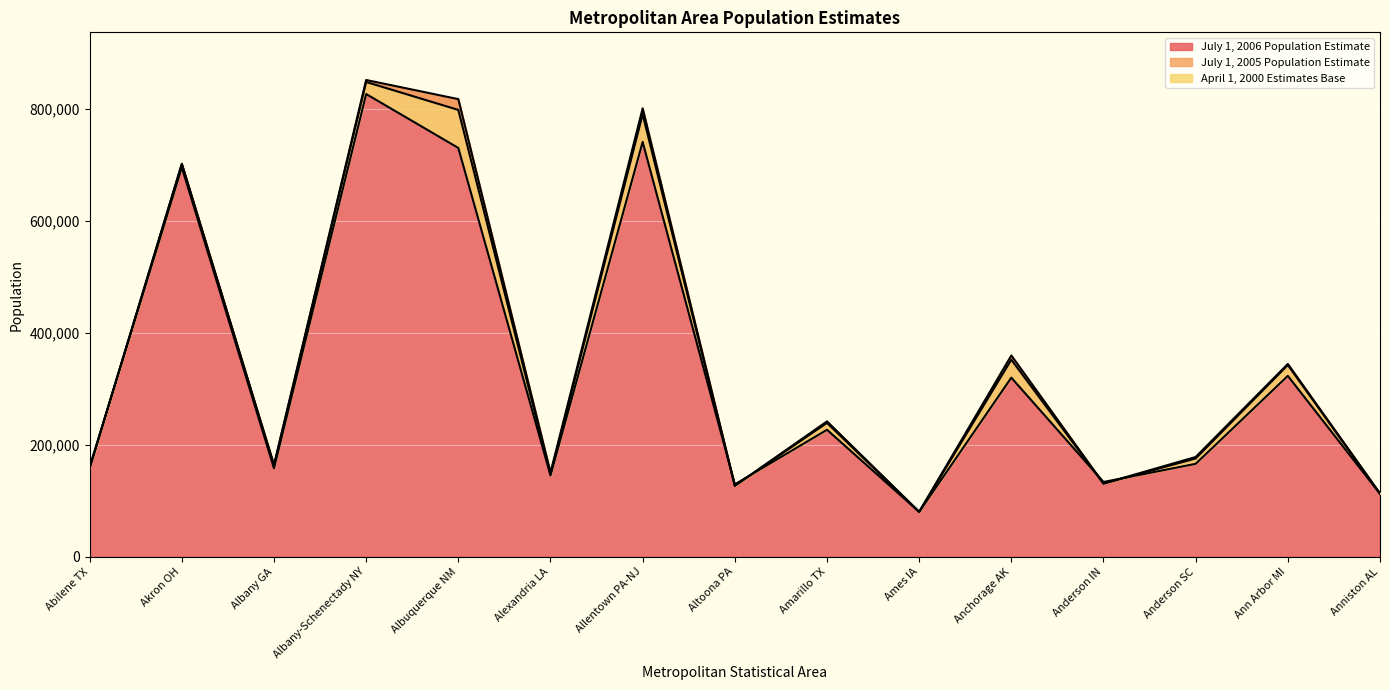

Reading left to right, what are all the values shown in this chart?

July 1, 2006 Population Estimate: 158063	700943	163961	850957	816811	150080	800336	126494	241515	80145	359180	130575	177963	344047	112903
July 1, 2005 Population Estimate: 158155	701435	162805	847421	797517	147325	789695	126572	238807	79787	351586	130389	175258	342124	112242
April 1, 2000 Estimates Base: 160241	694960	157866	825875	729653	145035	740394	129144	226522	79981	319605	133358	165740	322770	112243